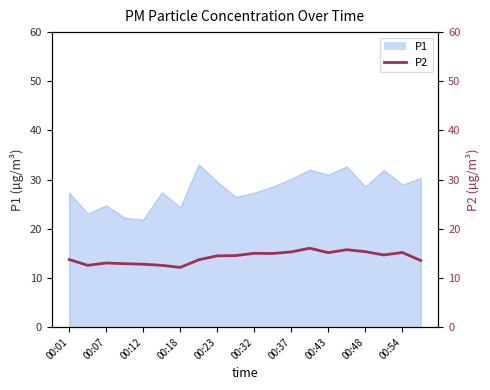

Between 14 and 17, which is larger?

14